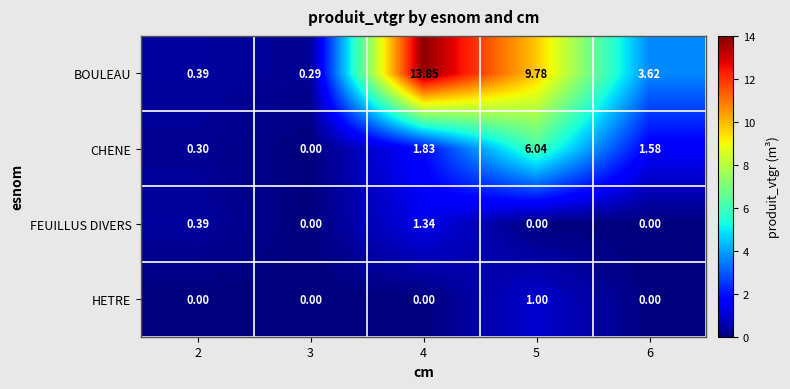

Which series has the largest total across all categories?

BOULEAU